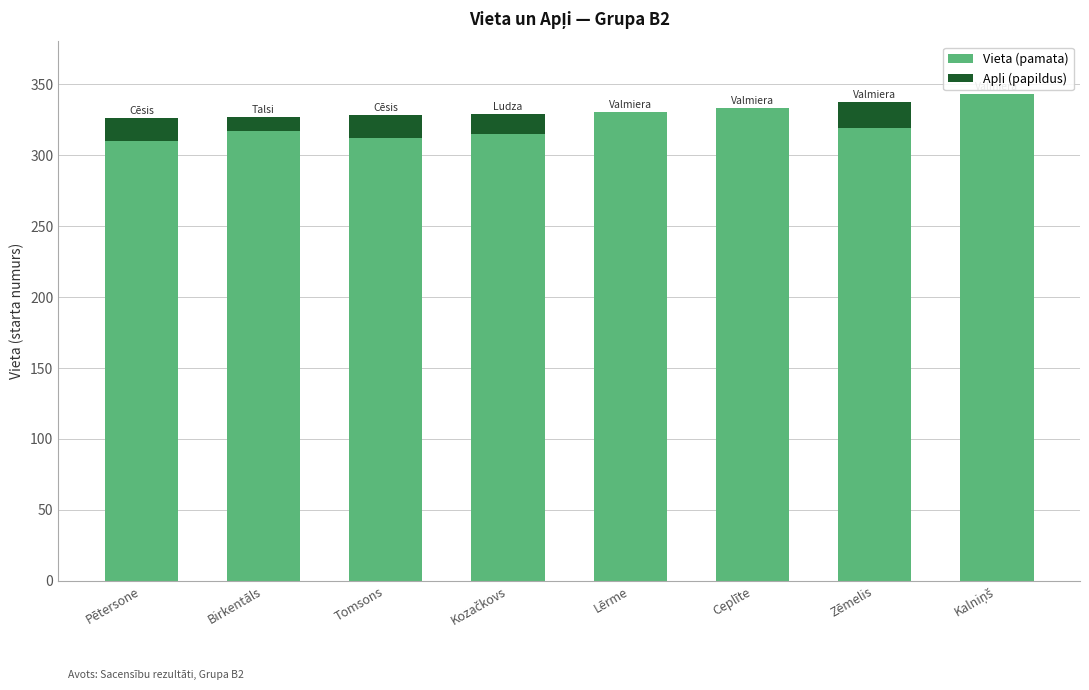

What is the highest value of the Vieta (pamata) series?

343